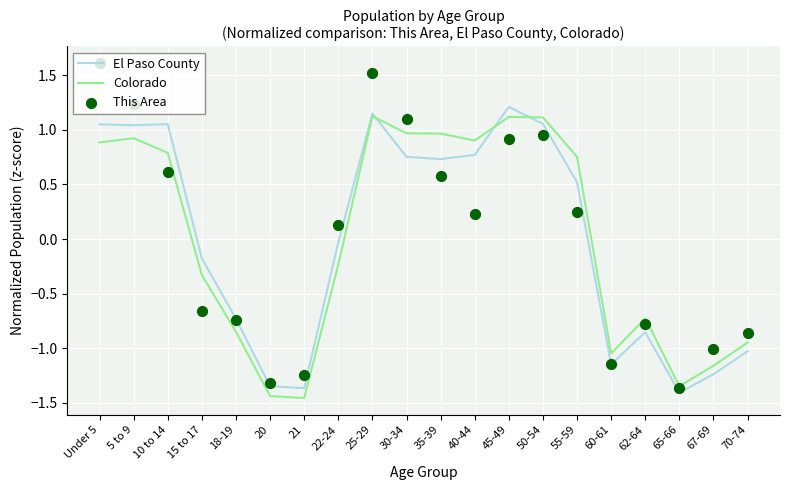

Which series reaches the maximum Y coordinate?

This Area